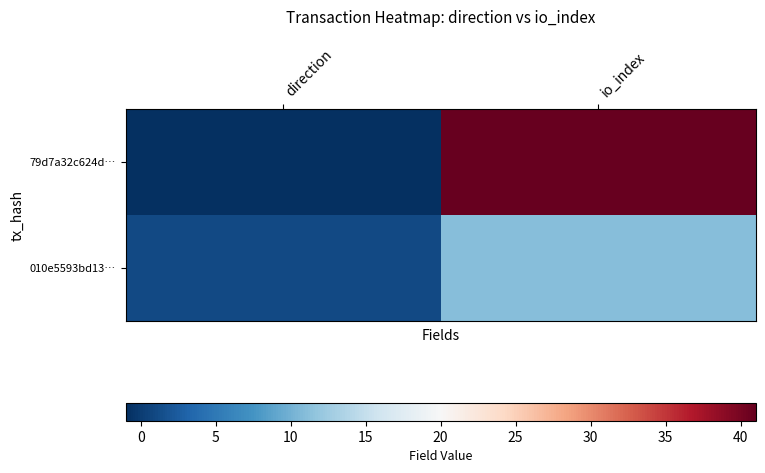

Reading left to right, transcribe all the data shown in this chart.

79d7a32c624d…: direction=-1	io_index=41
010e5593bd13…: direction=1	io_index=11